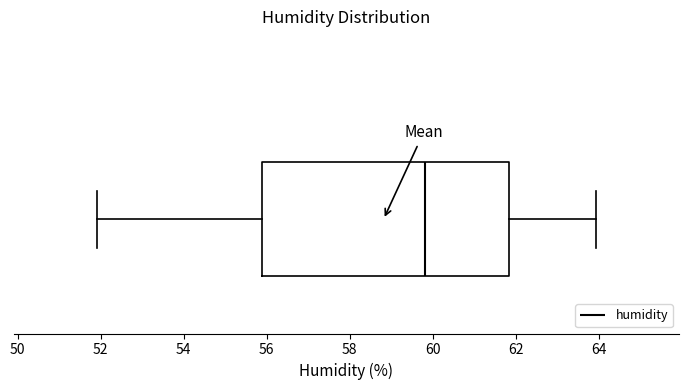

Read this box plot against the x-axis: the position of the median line, the range covered by the box, and the ends of both whiskers. The values are not printed on the chart, so give them approximately, as read against the axis.

median 59.8, box 55.8 to 61.8, whiskers 52.0 to 64.0